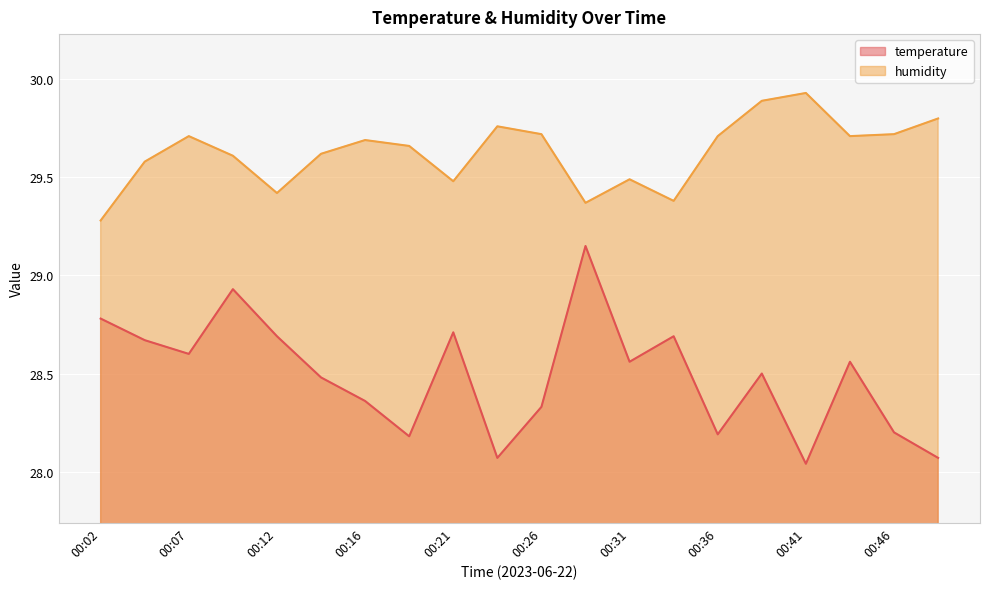

What are all the series names shown in the legend?

temperature, humidity